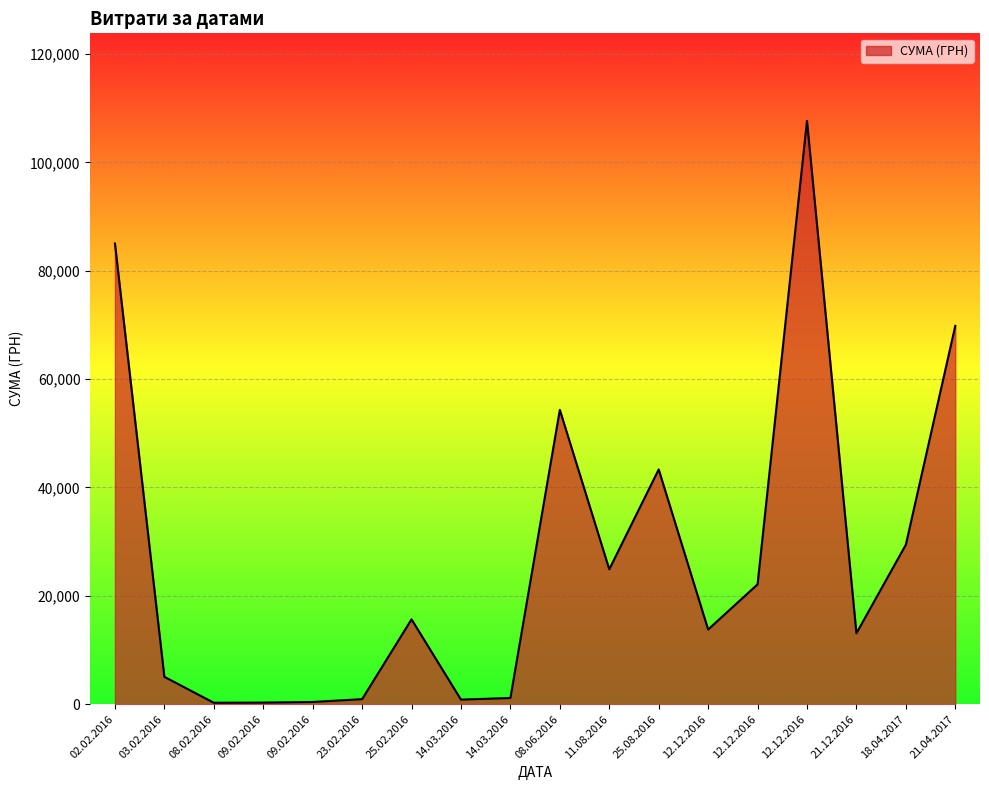

Read the value at 23.02.2016.

937.8